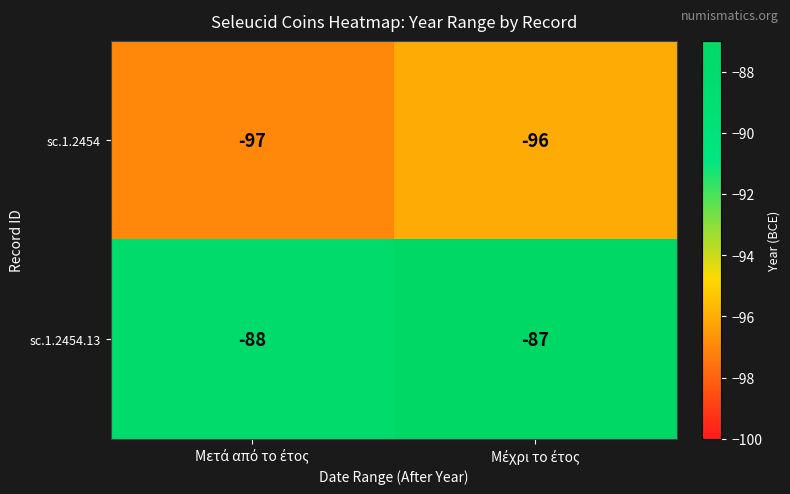

What is the average value of the sc.1.2454 series?

-96